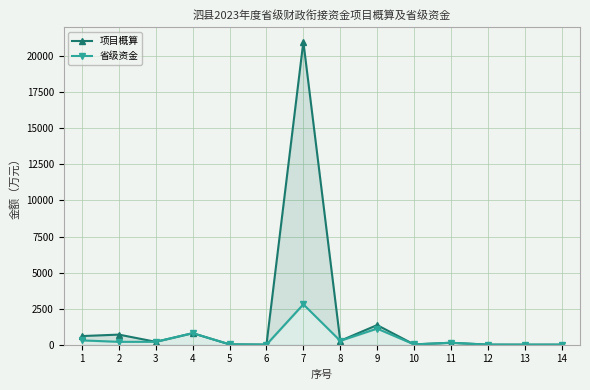

At which category is the sum across all series the highest?

7